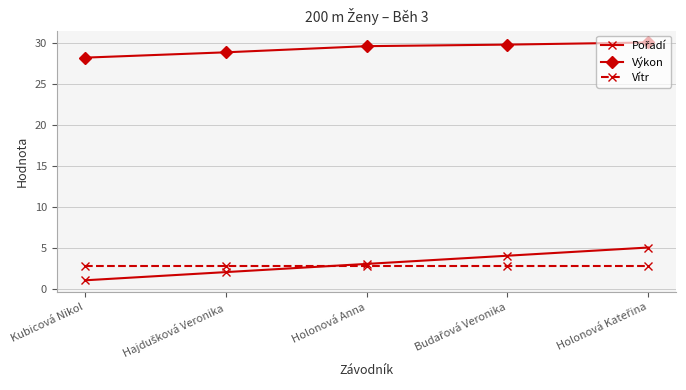

At how many categories does at least one series exceed 17?

5